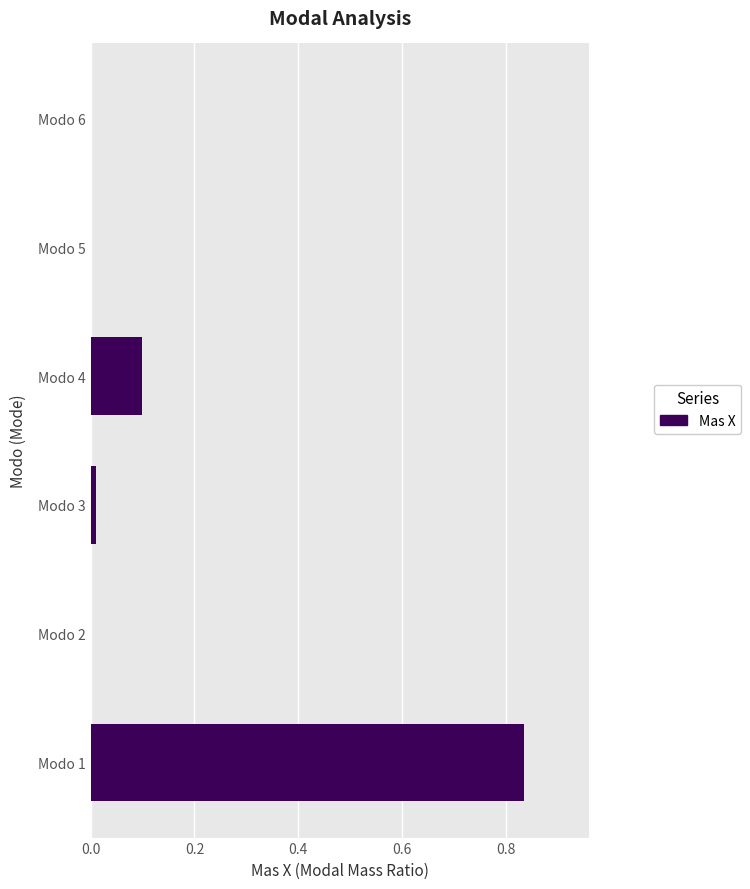

What is the sum of all values?

0.9